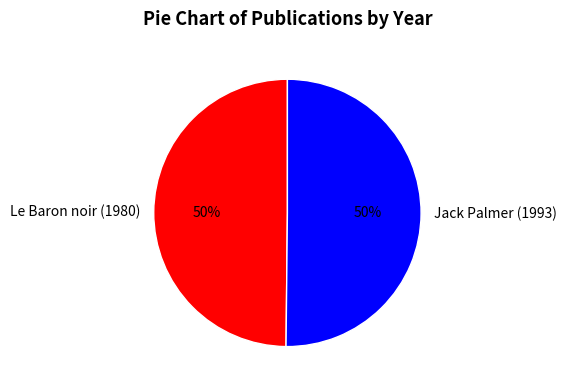

Approximately how many times larger is the value at Jack Palmer (1993) compared to Le Baron noir (1980)?

1.0